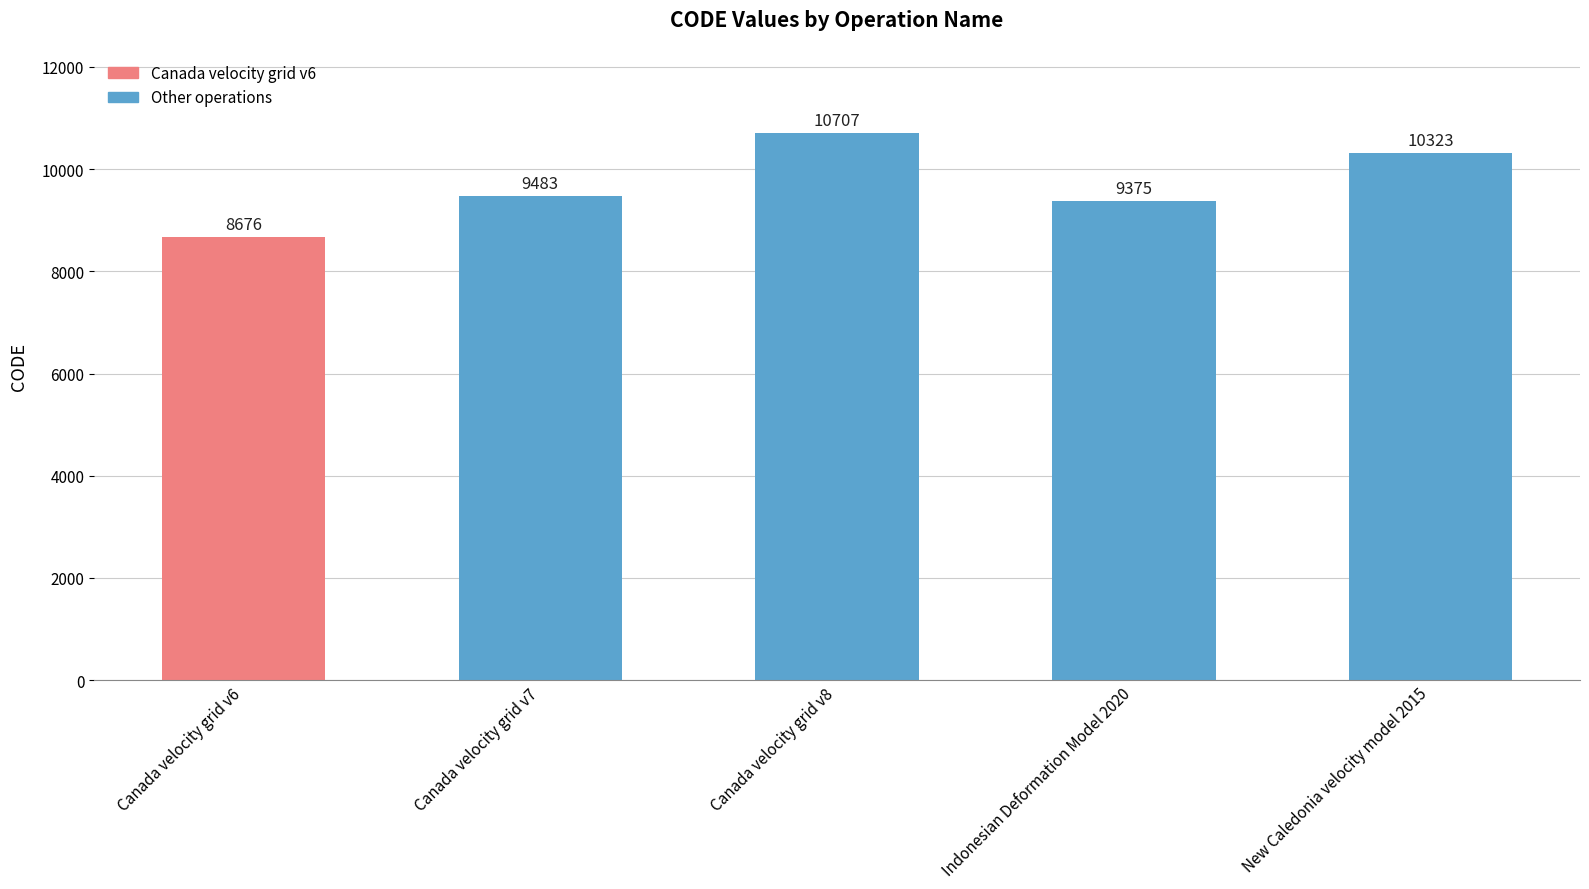

What is the approximate value at New Caledonia velocity model 2015, to the nearest 10?

10320